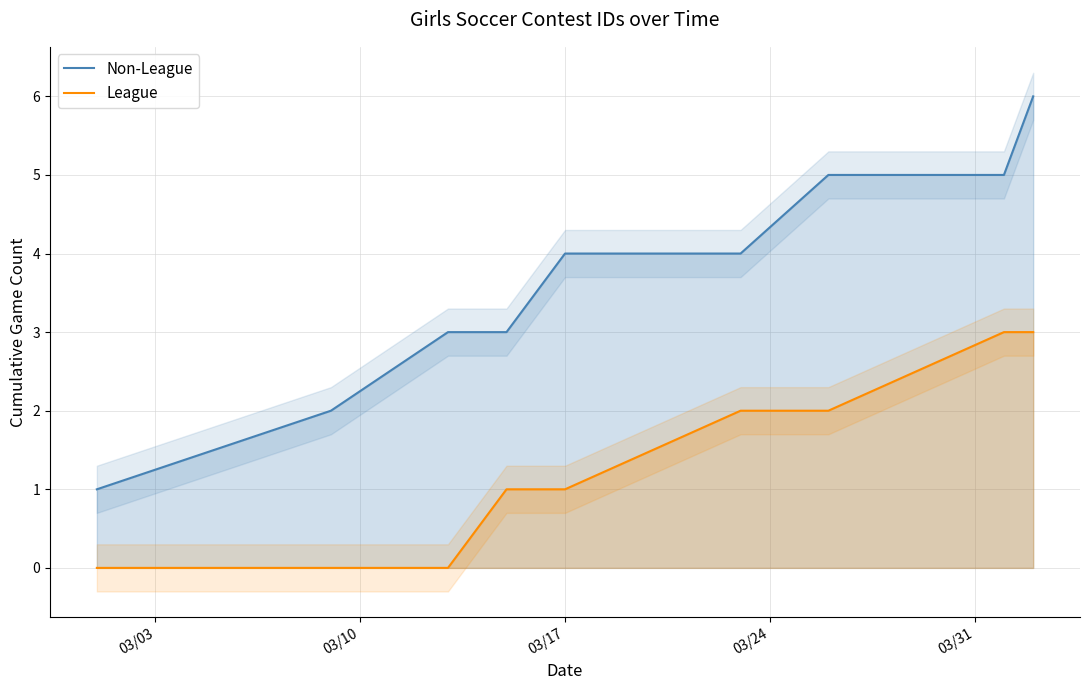

True or false: League and Non-League intersect in this chart.

False